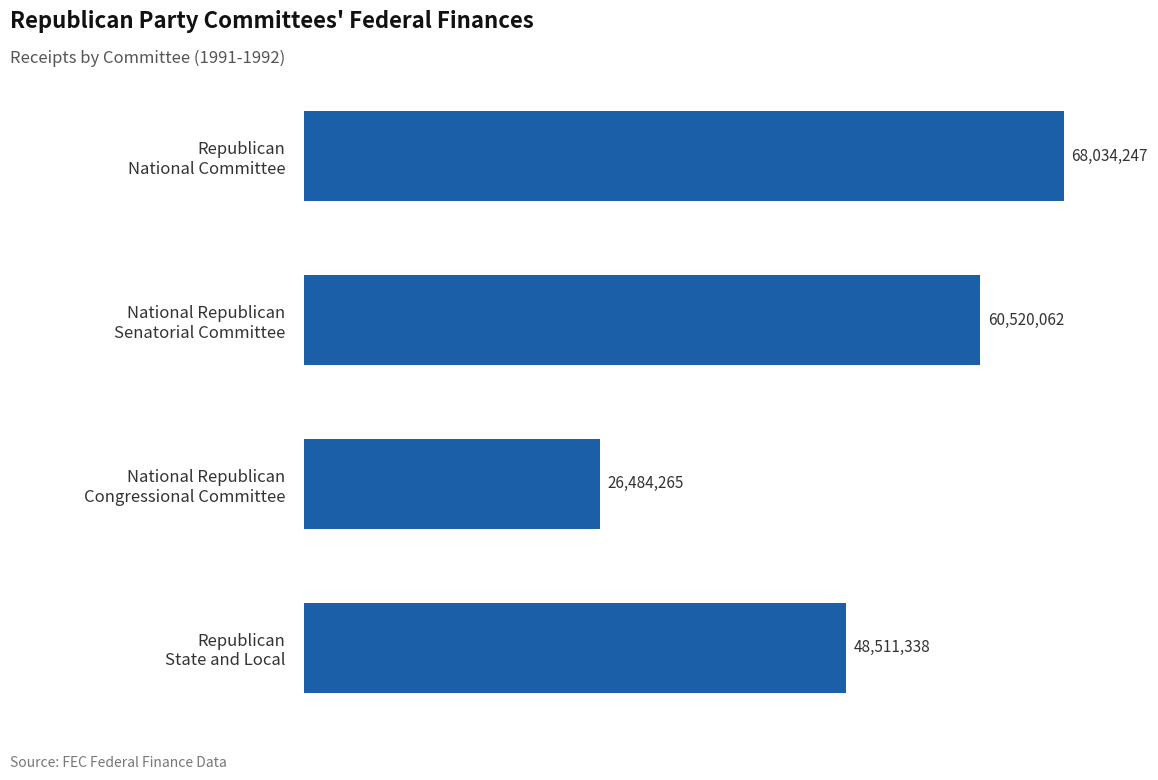

Are the bars horizontal?

Yes